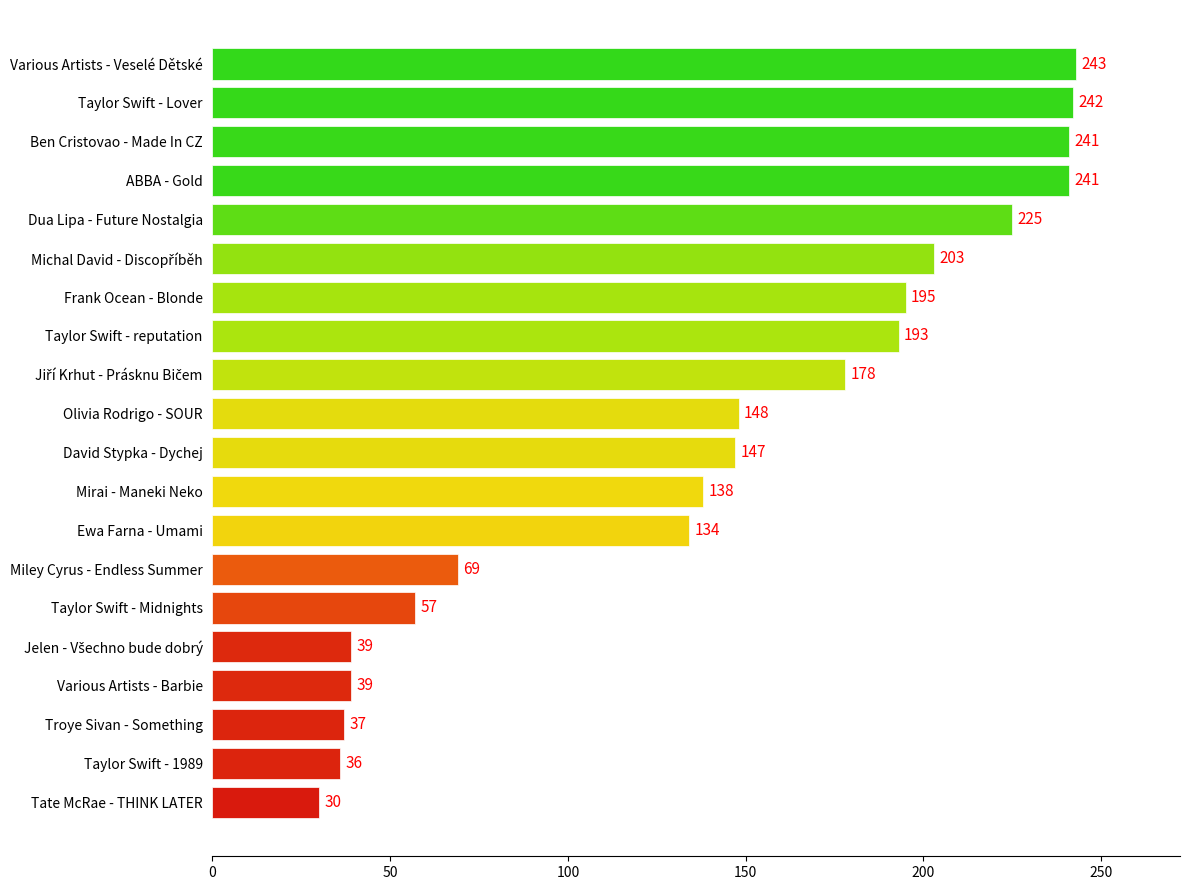

What is the minimum value shown in the chart?

30